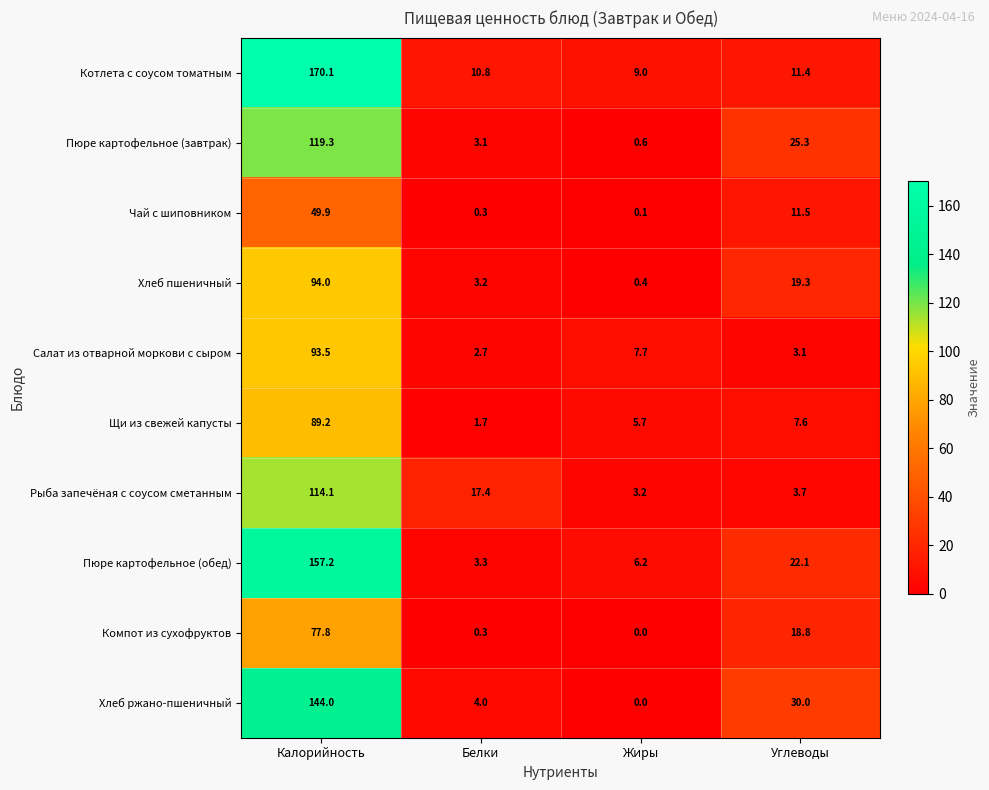

At how many categories does at least one series exceed 96?

1